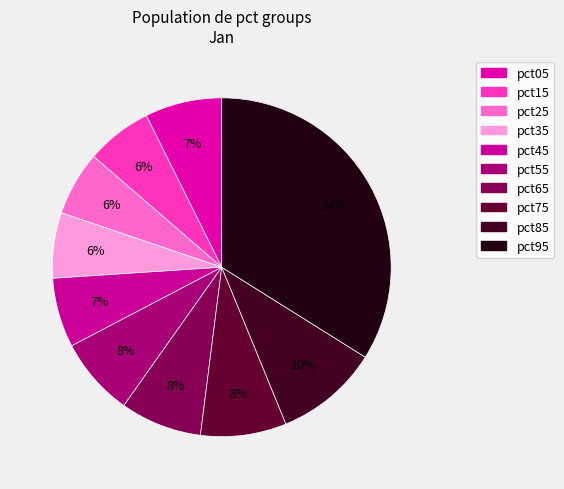

Is there any slice that represents more than half of the pie?

No